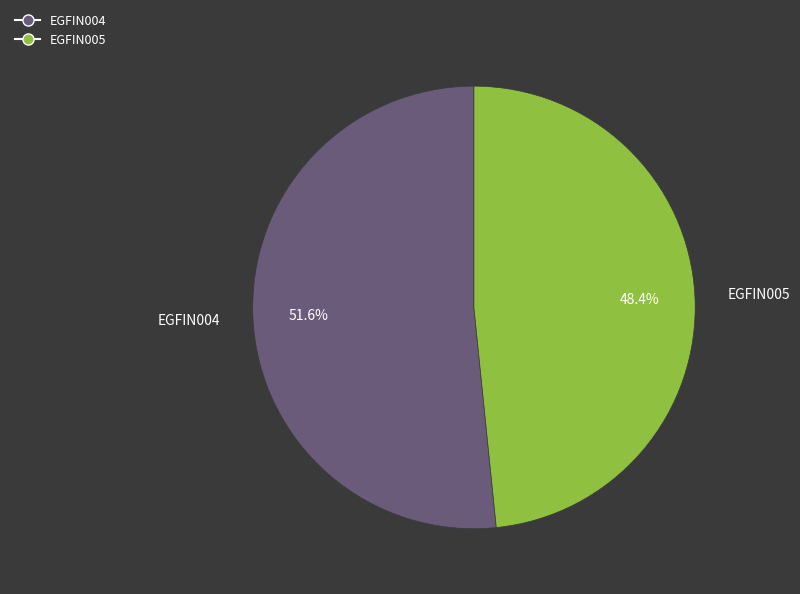

Which category accounts for the majority?

EGFIN004